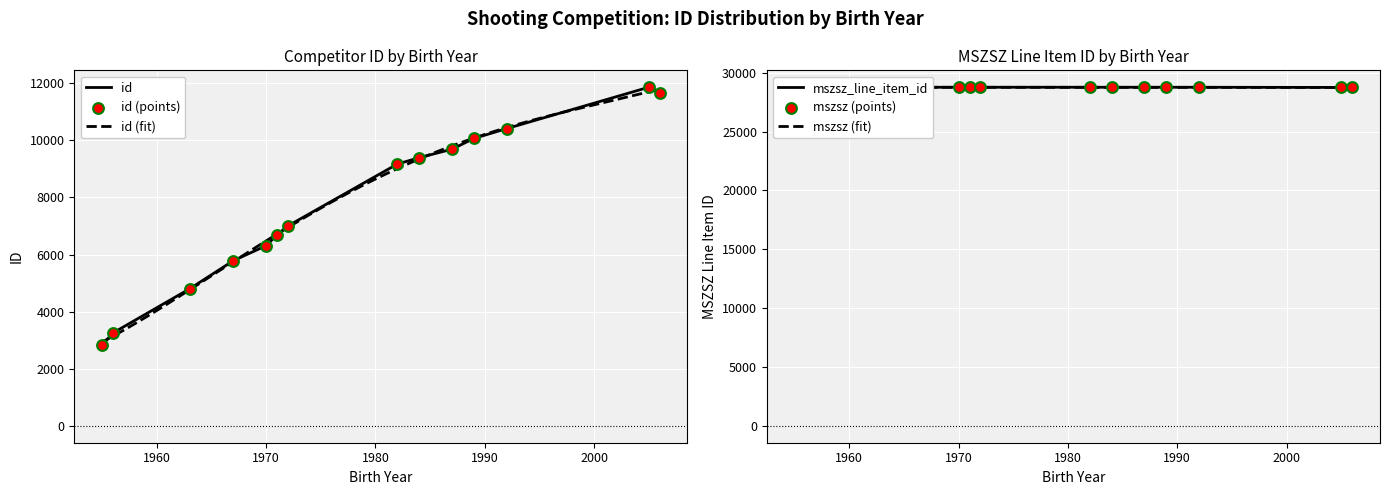

Which series has the widest spread of Y values?

id